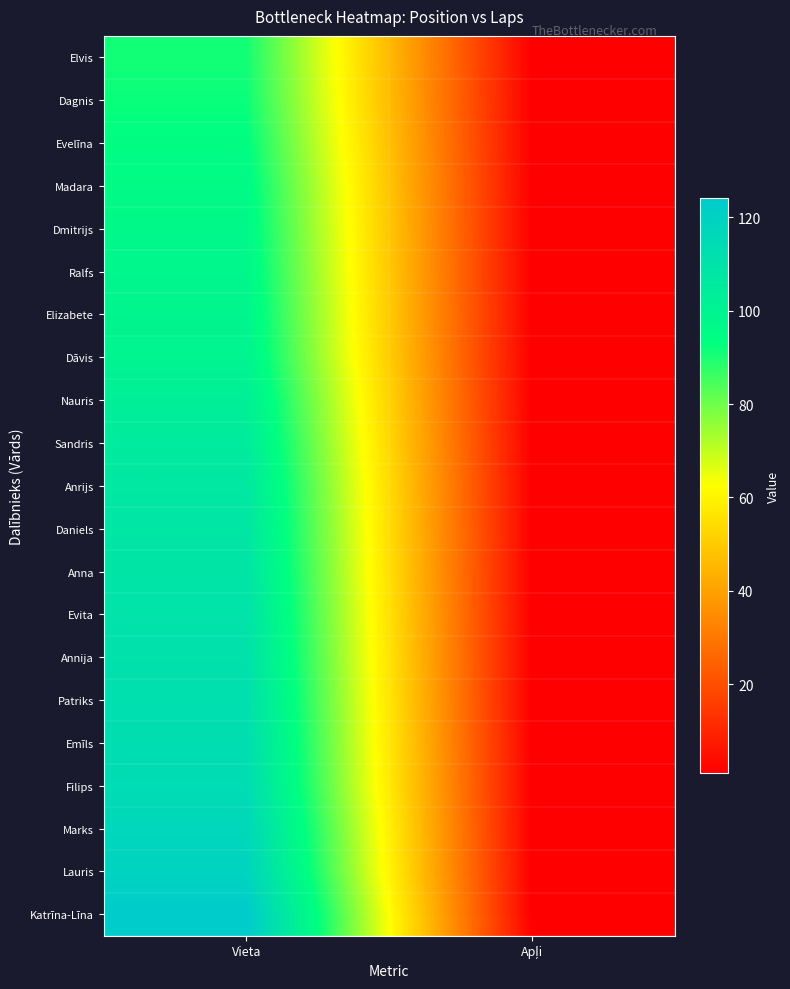

Reading left to right, what are all the values shown in this chart?

Elvis: Vieta=91	Apļi=1
Dagnis: Vieta=92	Apļi=1
Evelīna: Vieta=94	Apļi=1
Madara: Vieta=96	Apļi=1
Dmitrijs: Vieta=97	Apļi=1
Ralfs: Vieta=98	Apļi=1
Elizabete: Vieta=99	Apļi=1
Dāvis: Vieta=100	Apļi=1
Nauris: Vieta=103	Apļi=1
Sandris: Vieta=105	Apļi=1
Anrijs: Vieta=107	Apļi=1
Daniels: Vieta=108	Apļi=1
Anna: Vieta=109	Apļi=1
Evita: Vieta=110	Apļi=1
Annija: Vieta=111	Apļi=1
Patriks: Vieta=112	Apļi=1
Emīls: Vieta=113	Apļi=1
Filips: Vieta=114	Apļi=1
Marks: Vieta=117	Apļi=1
Lauris: Vieta=119	Apļi=1
Katrīna-Līna: Vieta=124	Apļi=1